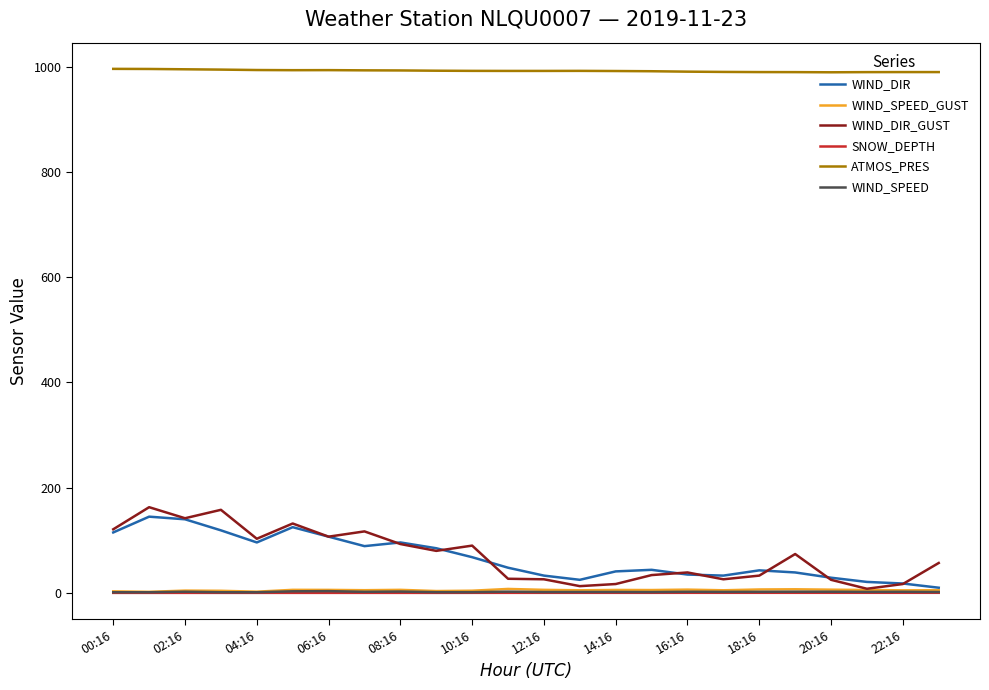

Which series has the widest spread of values?

WIND_DIR_GUST